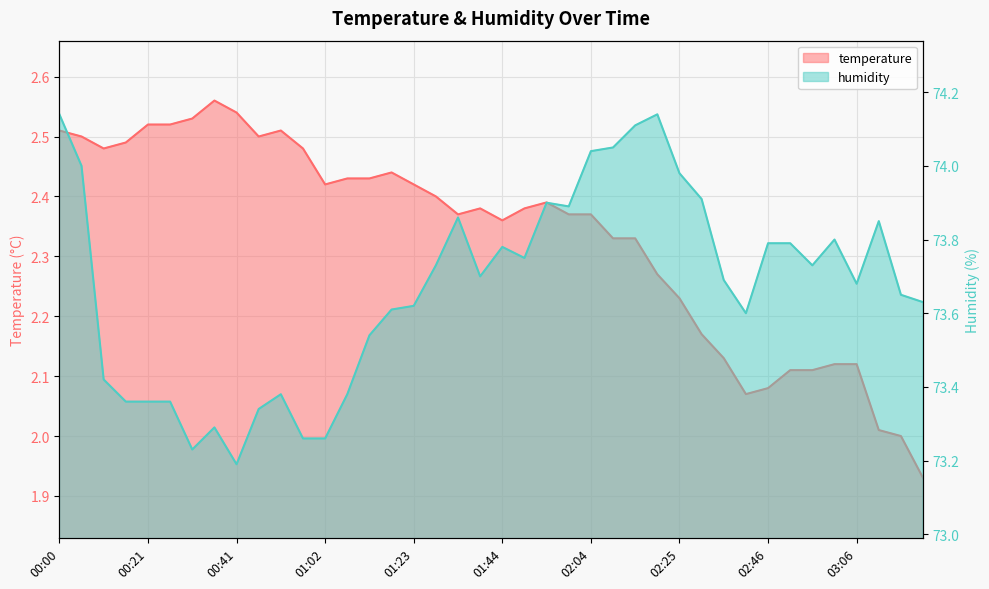

What is the minimum value for temperature?

1.9